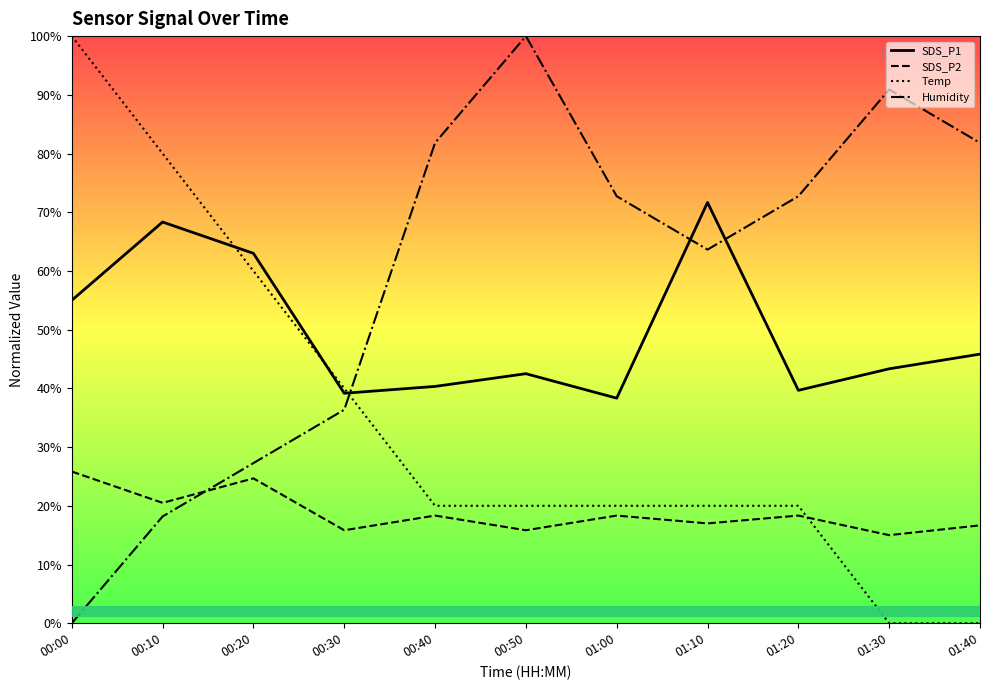

Between 00:30 and 01:10, which is larger?

01:10